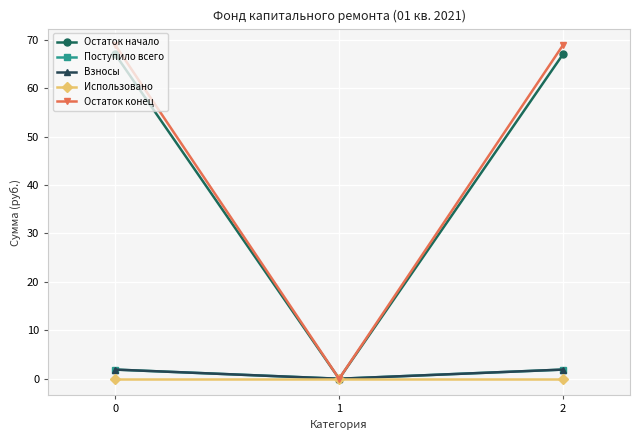

Which series changed the most between 0 and 1?

Остаток конец